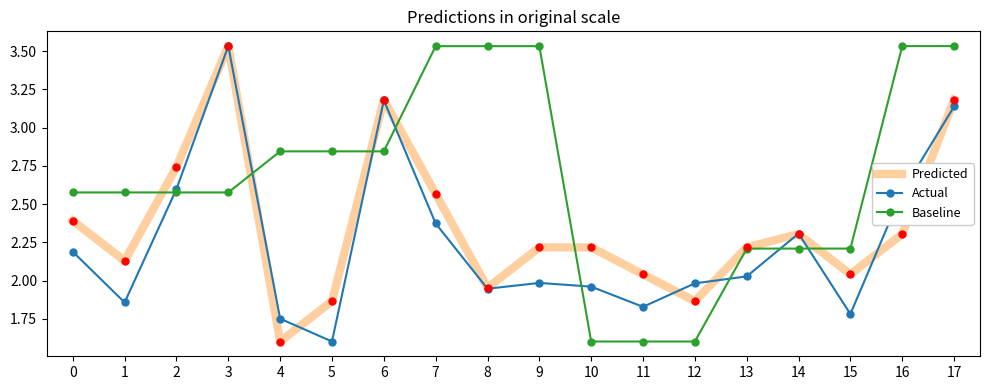

At how many categories does at least one series exceed 2?

17